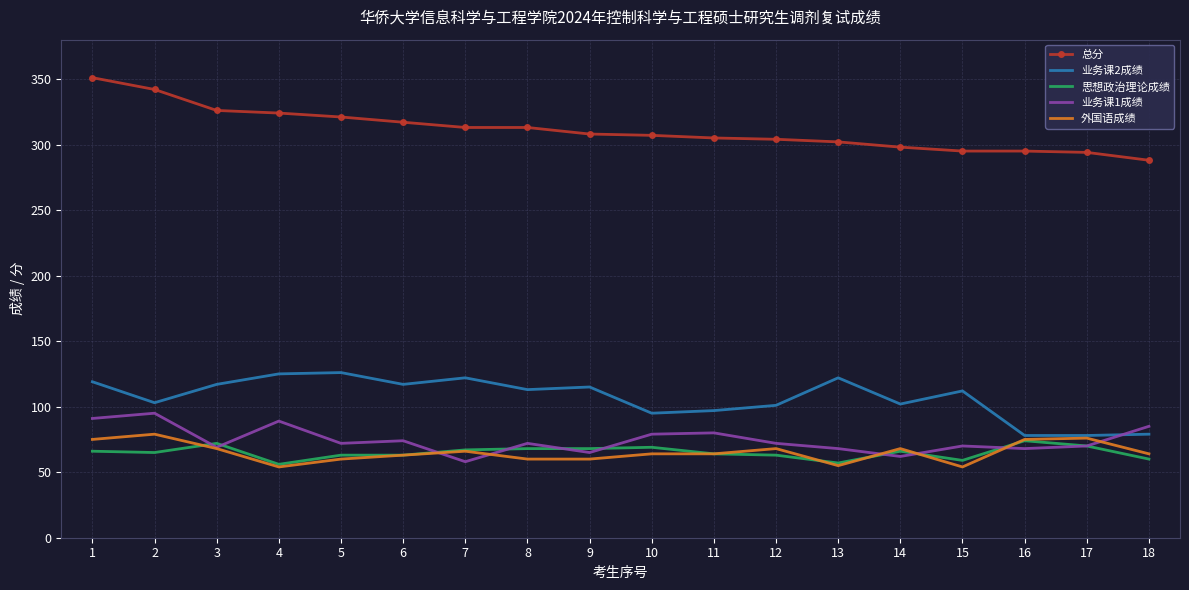

After their last crossing, which series has the higher values: 外国语成绩 or 思想政治理论成绩?

外国语成绩